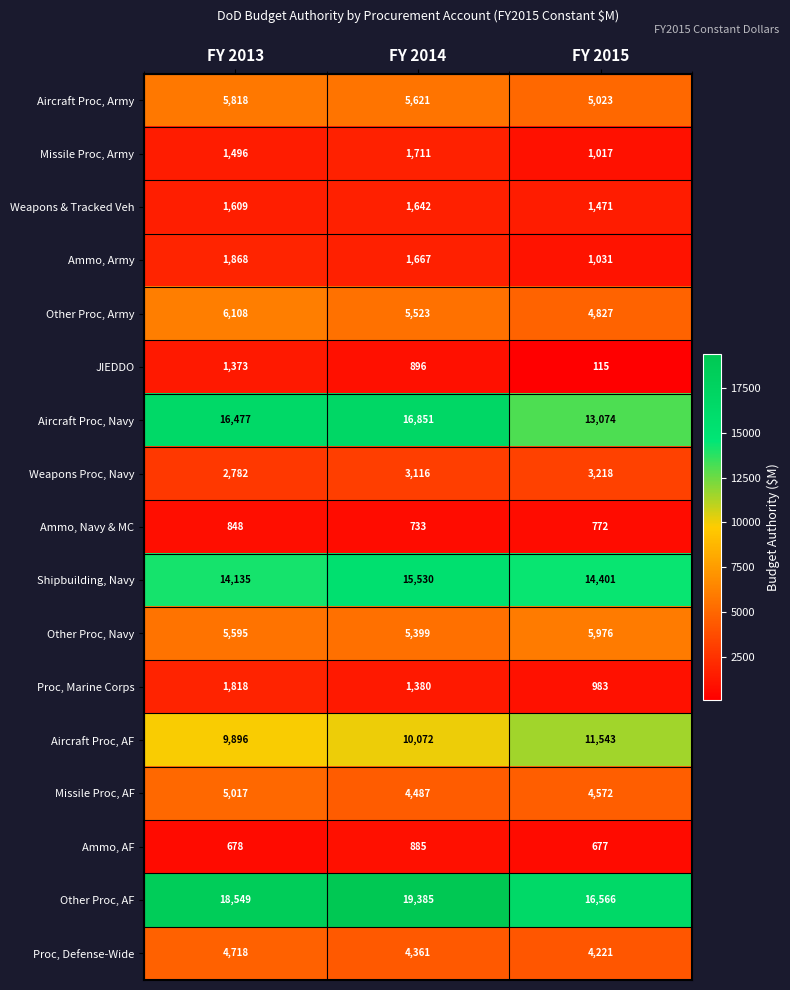

Rank the series by their maximum value, from highest to lowest.

Other Proc, AF, Aircraft Proc, Navy, Shipbuilding, Navy, Aircraft Proc, AF, Other Proc, Army, Other Proc, Navy, Aircraft Proc, Army, Missile Proc, AF, Proc, Defense-Wide, Weapons Proc, Navy, Ammo, Army, Proc, Marine Corps, Missile Proc, Army, Weapons & Tracked Veh, JIEDDO, Ammo, AF, Ammo, Navy & MC